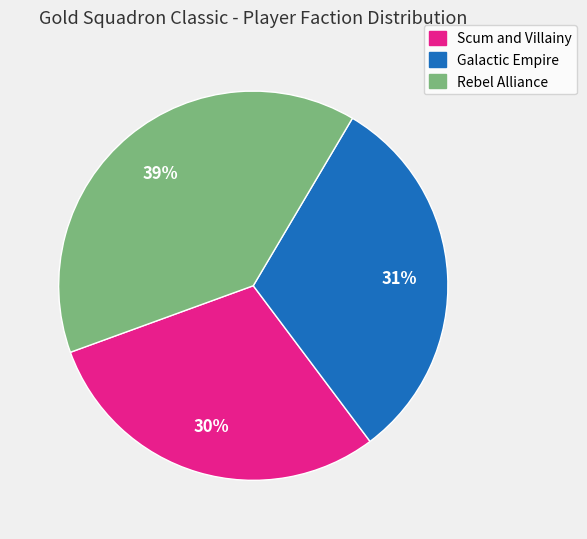

To the nearest percent, what is the average slice percentage?

33%